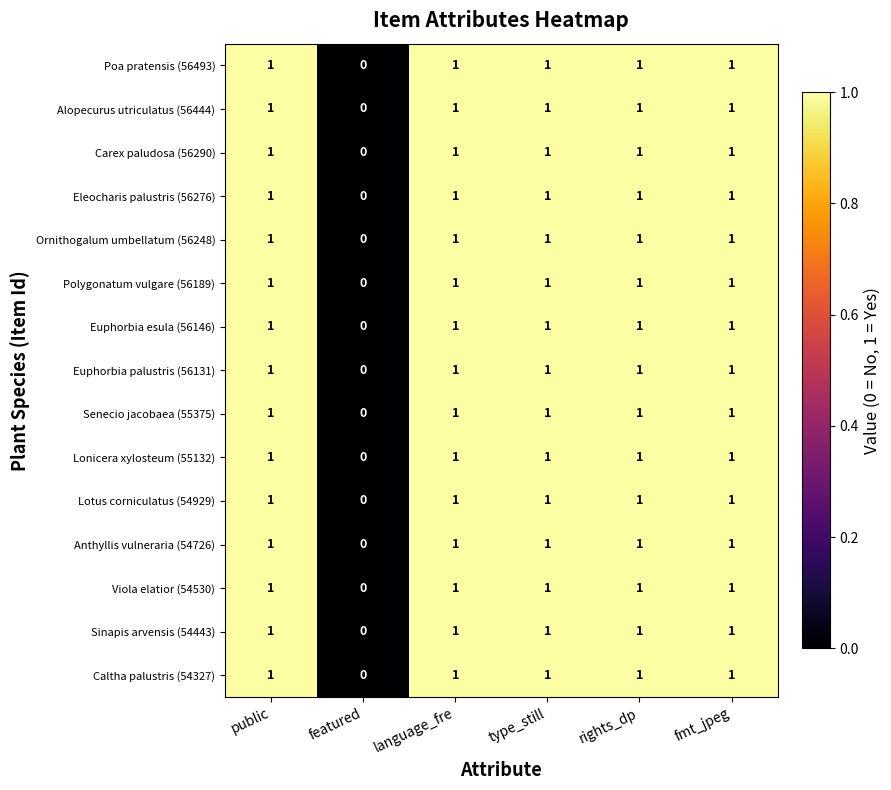

How many data points in Eleocharis palustris (56276) are less than 1?

1